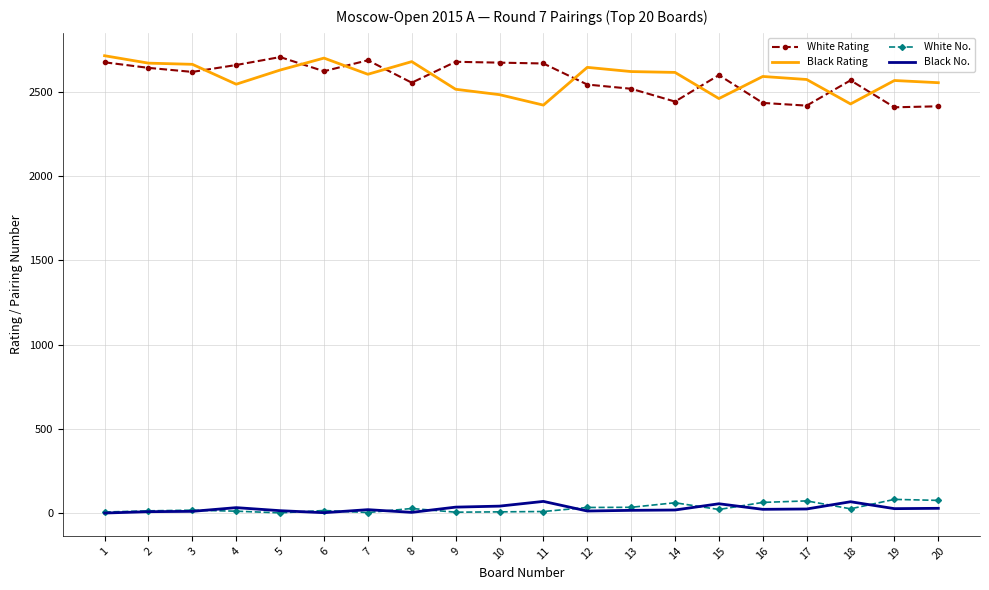

How many values in the Black Rating series are below 2604?

10